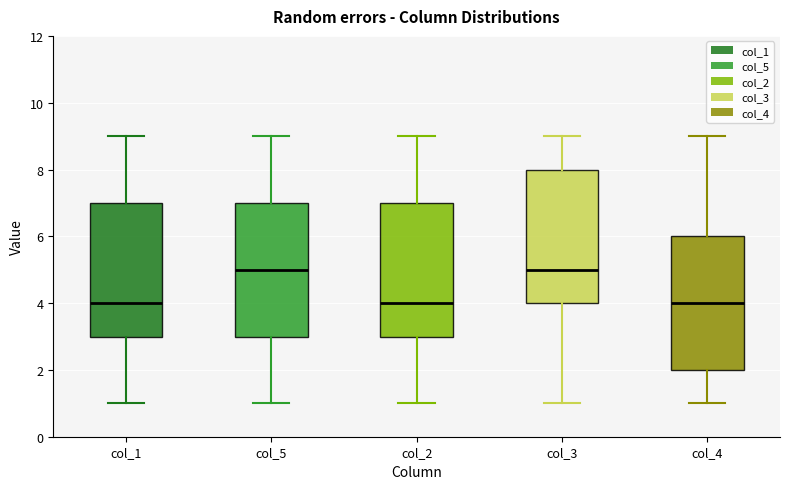

Reading left to right, read every box against the y-axis: the position of its median line, the range the box covers, and the ends of its whiskers. The values are not printed on the chart, so give them approximately, as read against the axis.

col_1: median 4, box 3 to 7, whiskers 1 to 9
col_5: median 5, box 3 to 7, whiskers 1 to 9
col_2: median 4, box 3 to 7, whiskers 1 to 9
col_3: median 5, box 4 to 8, whiskers 1 to 9
col_4: median 4, box 2 to 6, whiskers 1 to 9